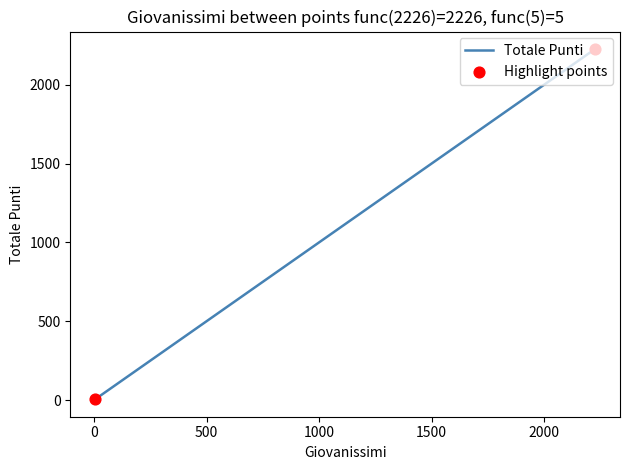

Which has a higher value, 12 or 473?

473